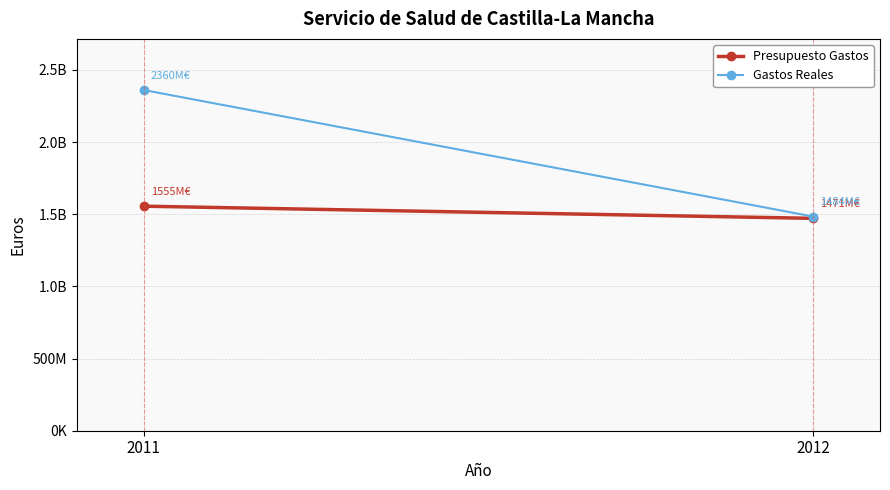

Reading left to right, transcribe all the data shown in this chart.

Presupuesto Gastos: 2011=1555410410.0	2012=1471142140.0
Gastos Reales: 2011=2360252913.7	2012=1483635665.8